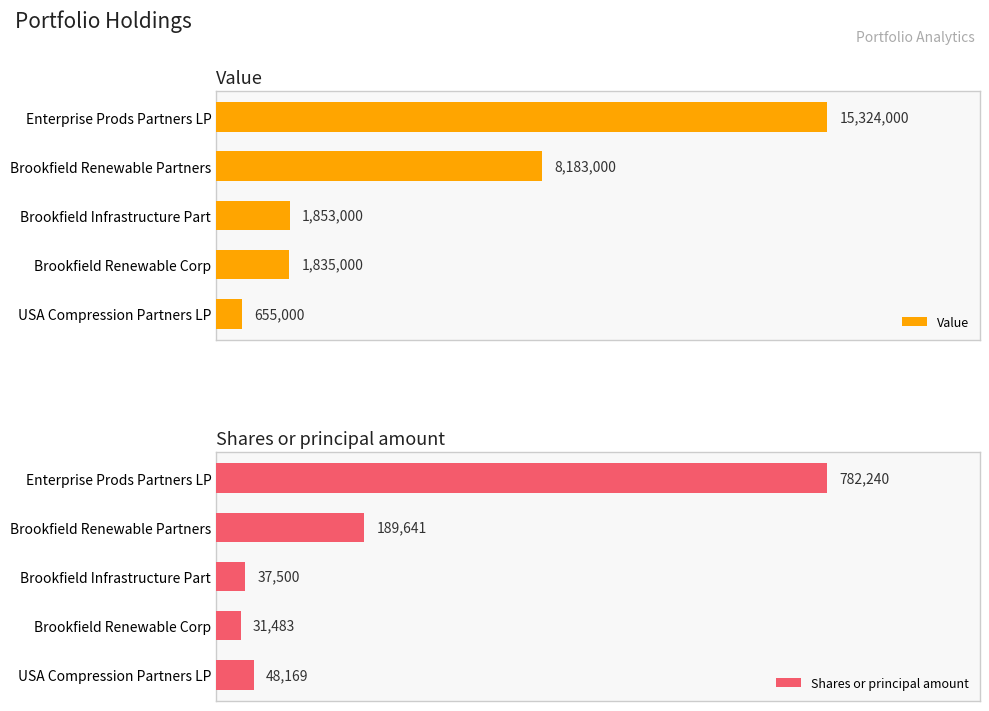

Which category has the highest value in the Shares or principal amount series?

Enterprise Prods Partners LP